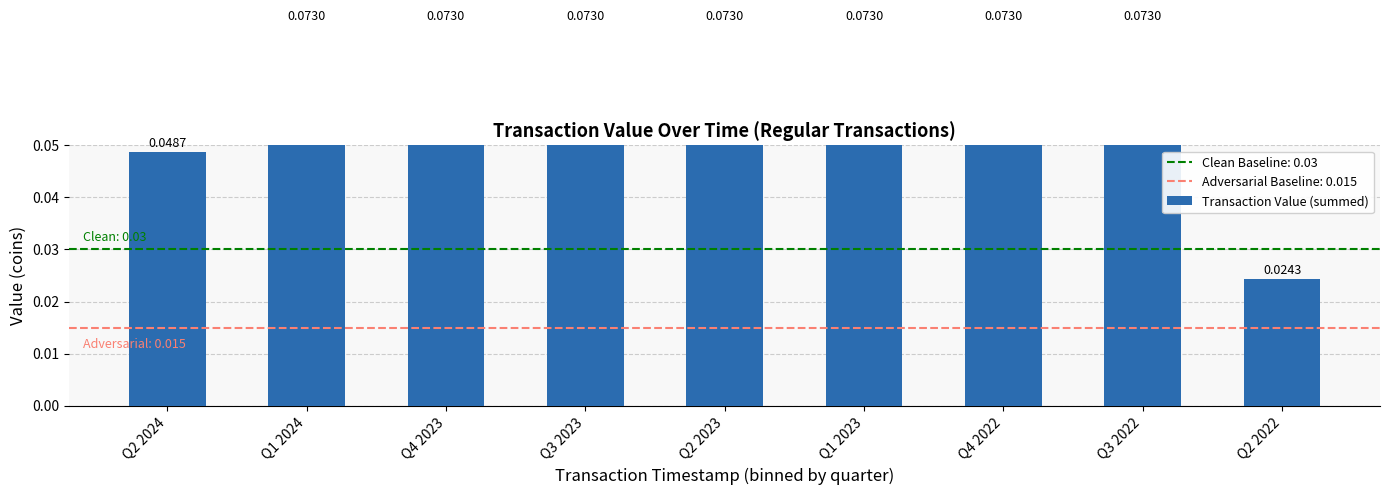

How many bars are there in total?

9